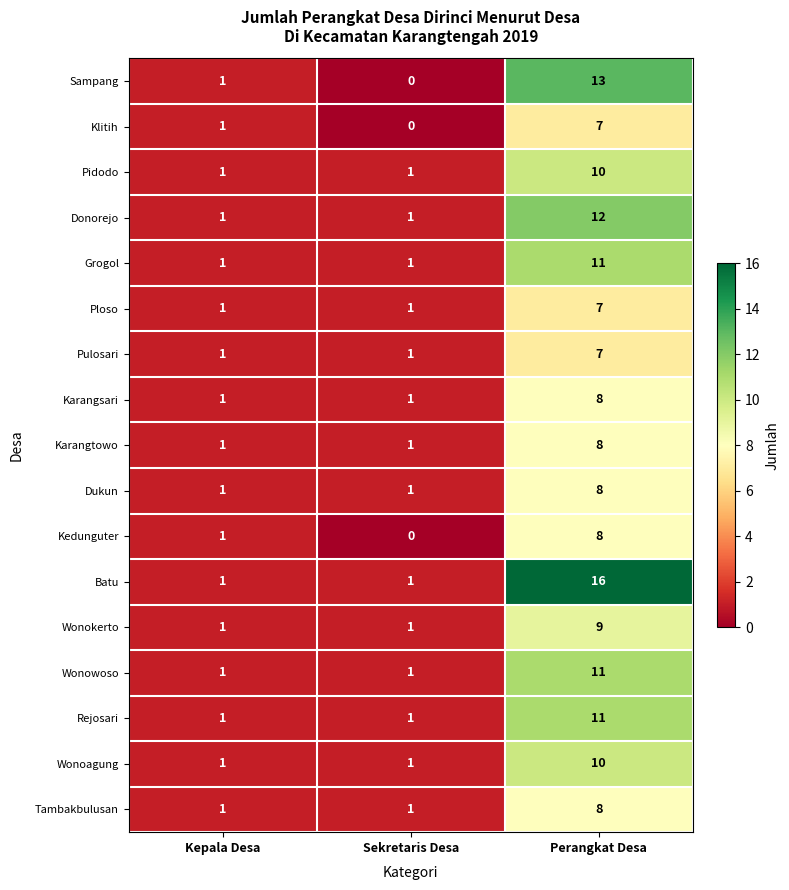

Count the number of categories in the chart.

3